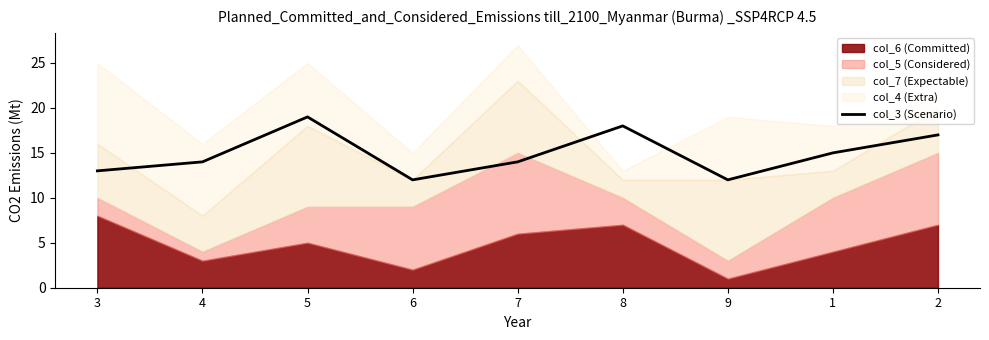

At which category does the data reach its first local peak?

5